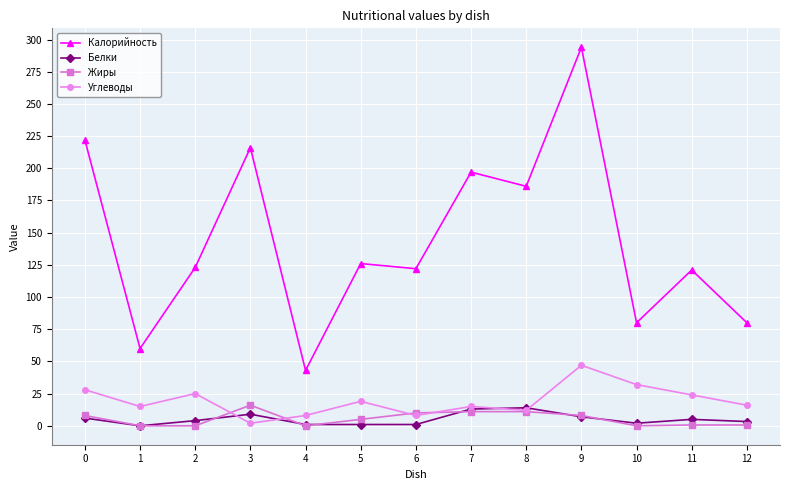

Which series has the largest range (max minus min)?

Калорийность